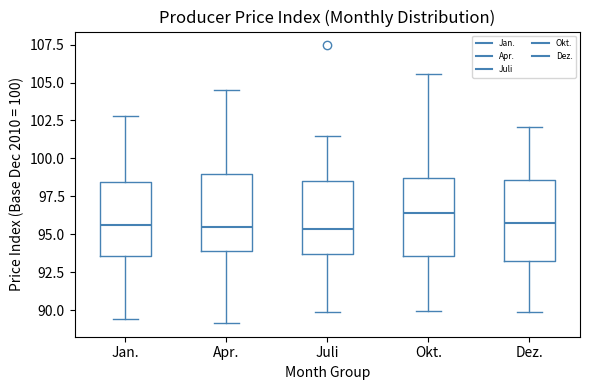

Reading left to right, transcribe this box plot: for each box, give where its median line is, the range the box spans, and where its two whiskers end, as read against the y-axis. The values are not printed on the chart, so give them approximately, as read against the axis.

Jan.: median 95.5, box 93.5 to 98.5, whiskers 89.5 to 103.0
Apr.: median 95.5, box 94.0 to 99.0, whiskers 89.0 to 104.5
Juli: median 95.5, box 93.5 to 98.5, whiskers 90.0 to 101.5
Okt.: median 96.5, box 93.5 to 98.5, whiskers 90.0 to 105.5
Dez.: median 95.5, box 93.0 to 98.5, whiskers 90.0 to 102.0